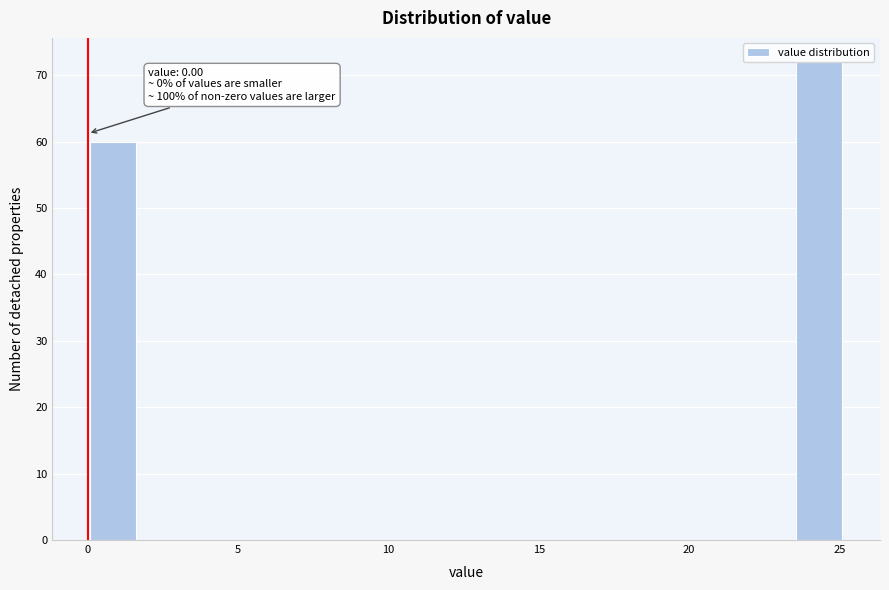

Around what value on the x-axis is the tallest bar? Give the approximate position of its centre, as read against the axis.

24.5